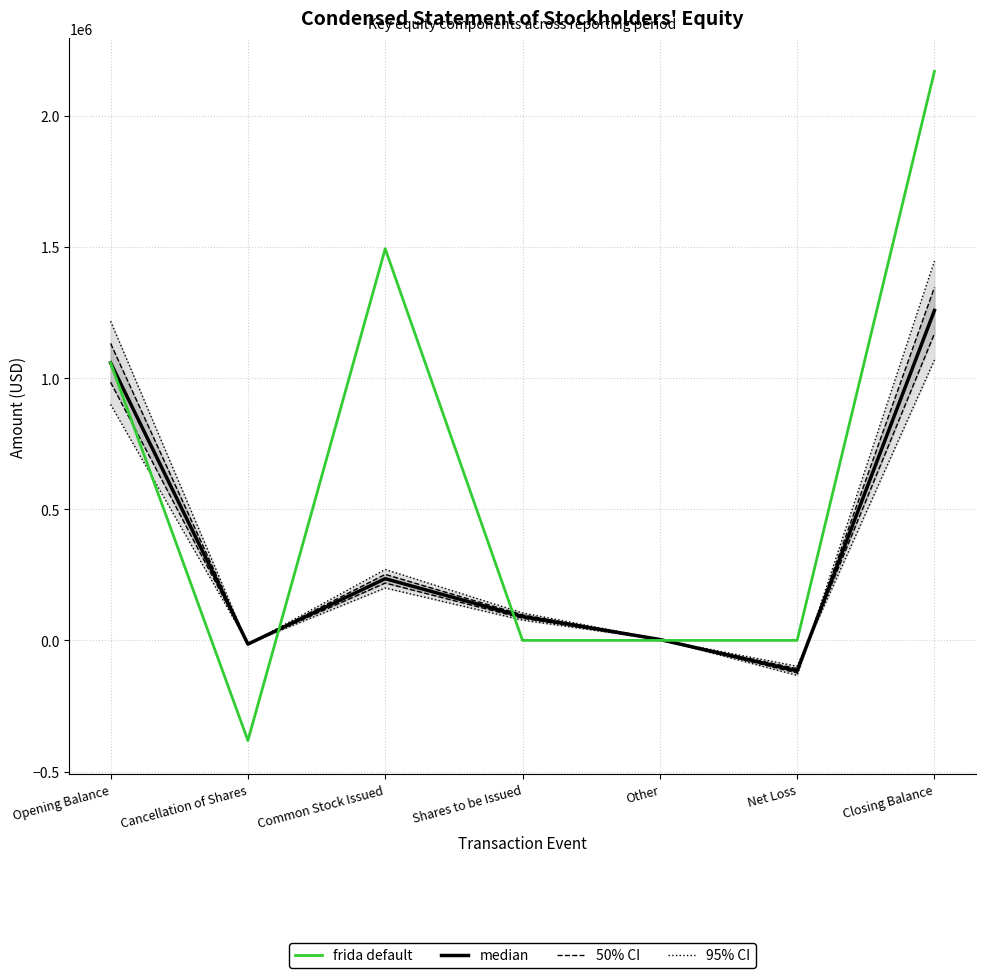

Where does the median series first go above 91000?

Opening Balance